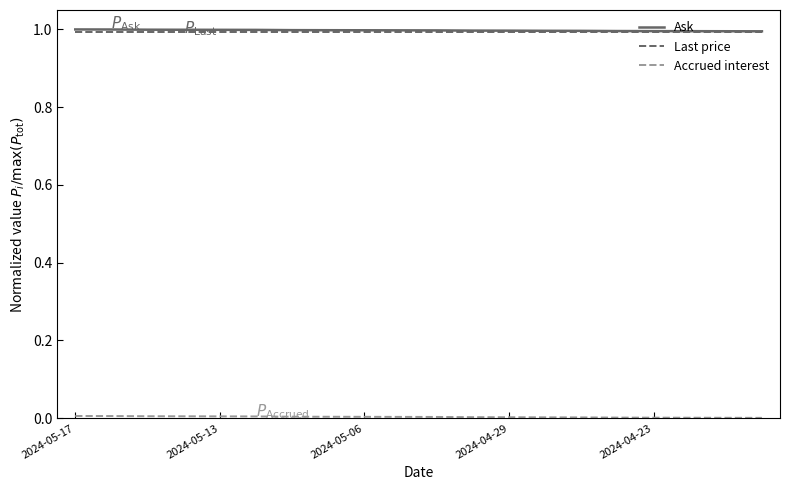

Does the chart have visible grid lines?

No